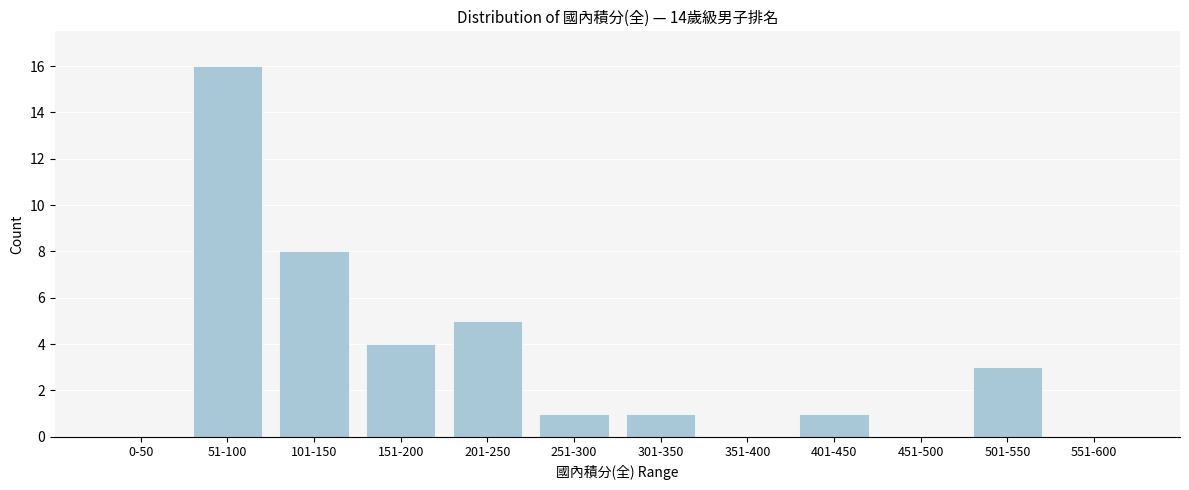

Reading left to right, list all the values displayed in this chart.

0-50=0	51-100=16	101-150=8	151-200=4	201-250=5	251-300=1	301-350=1	351-400=0	401-450=1	451-500=0	501-550=3	551-600=0